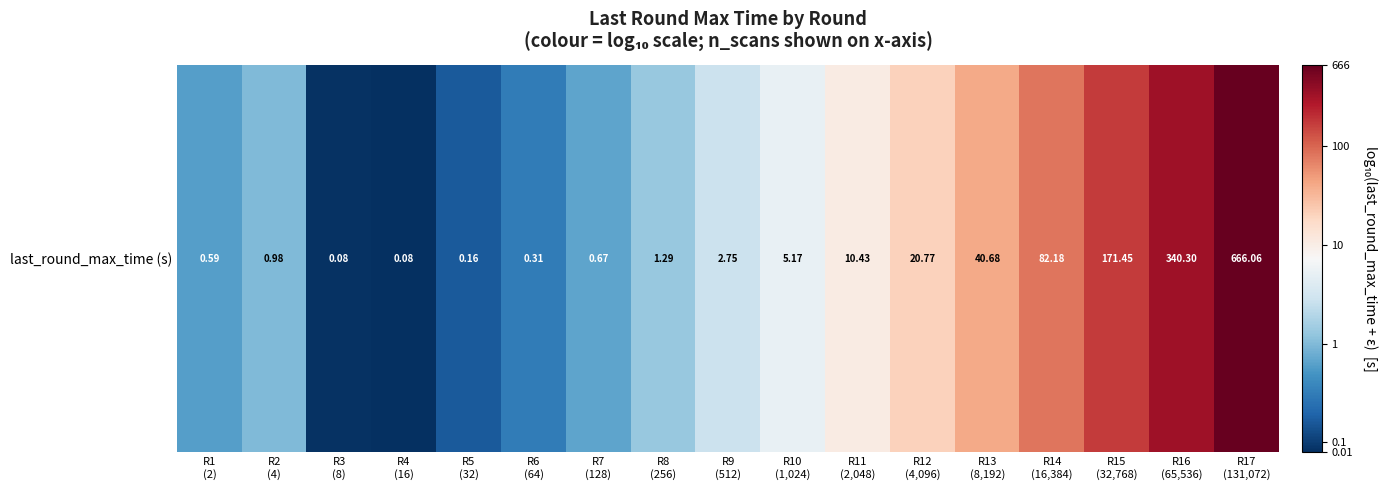

The value at R10
(1,024) is 0.9. True or false?

False